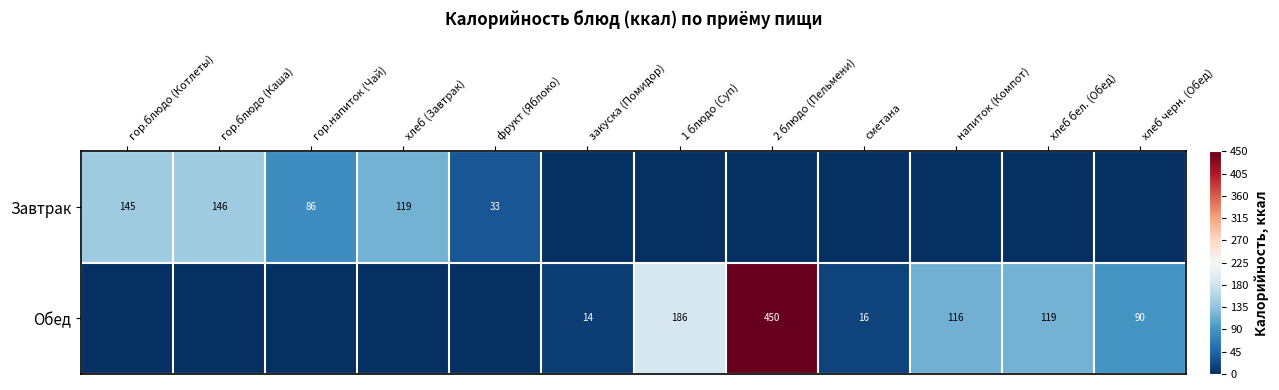

What is the difference between the Завтрак values at гор.блюдо (Котлеты) and фрукт (Яблоко)?

112